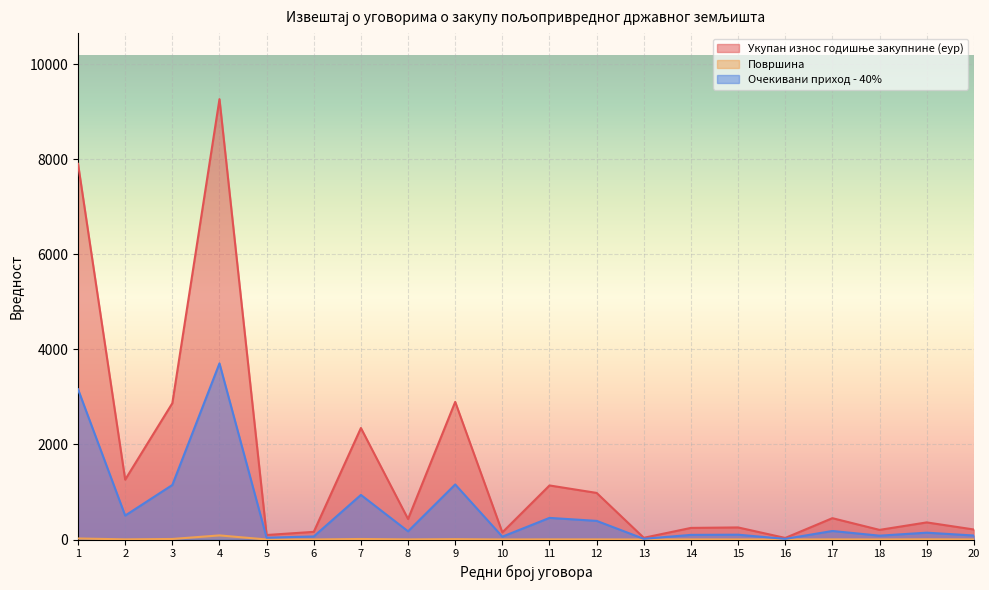

The value of Површина at 19 is 1.4. True or false?

False